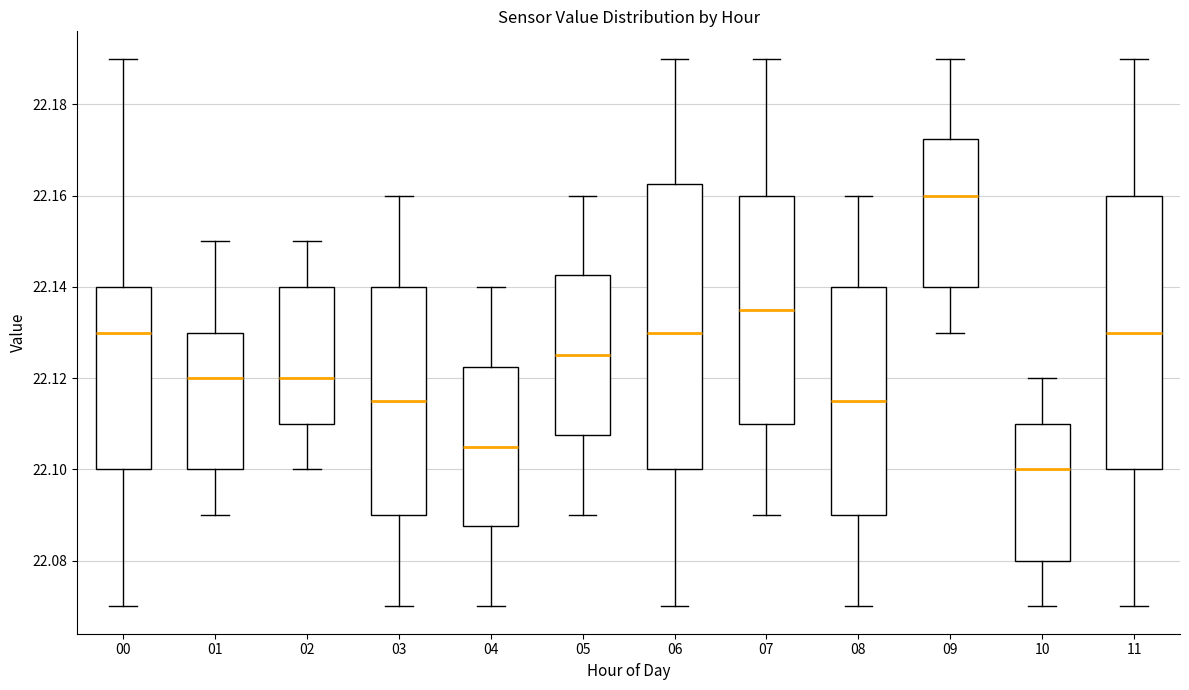

Reading left to right, transcribe this box plot: for each box, give where its median line is, the range the box spans, and where its two whiskers end, as read against the y-axis. The values are not printed on the chart, so give them approximately, as read against the axis.

00: median 22.130, box 22.100 to 22.140, whiskers 22.070 to 22.190
01: median 22.120, box 22.100 to 22.130, whiskers 22.090 to 22.150
02: median 22.120, box 22.110 to 22.140, whiskers 22.100 to 22.150
03: median 22.116, box 22.090 to 22.140, whiskers 22.070 to 22.160
04: median 22.106, box 22.088 to 22.122, whiskers 22.070 to 22.140
05: median 22.126, box 22.108 to 22.142, whiskers 22.090 to 22.160
06: median 22.130, box 22.100 to 22.162, whiskers 22.070 to 22.190
07: median 22.136, box 22.110 to 22.160, whiskers 22.090 to 22.190
08: median 22.116, box 22.090 to 22.140, whiskers 22.070 to 22.160
09: median 22.160, box 22.140 to 22.172, whiskers 22.130 to 22.190
10: median 22.100, box 22.080 to 22.110, whiskers 22.070 to 22.120
11: median 22.130, box 22.100 to 22.160, whiskers 22.070 to 22.190